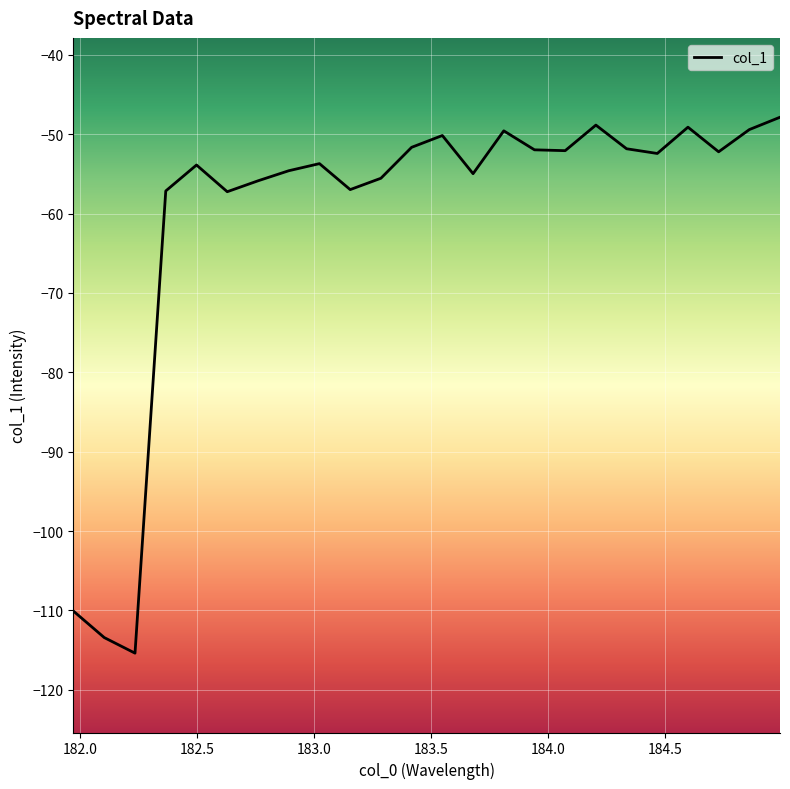

What is the difference between the maximum and minimum values?

67.5